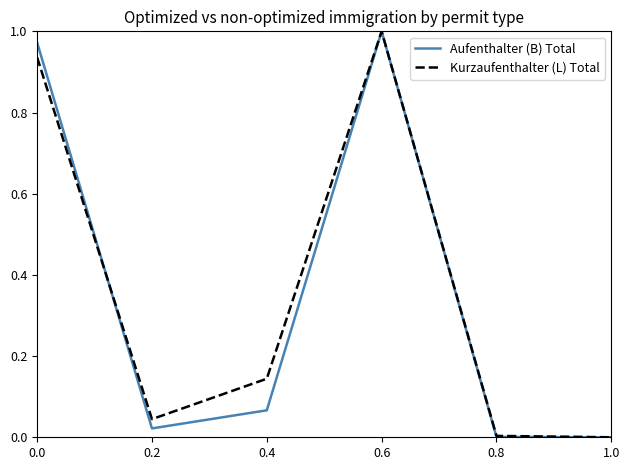

The value of Kurzaufenthalter (L) Total at 1.0 is 0.0. True or false?

True